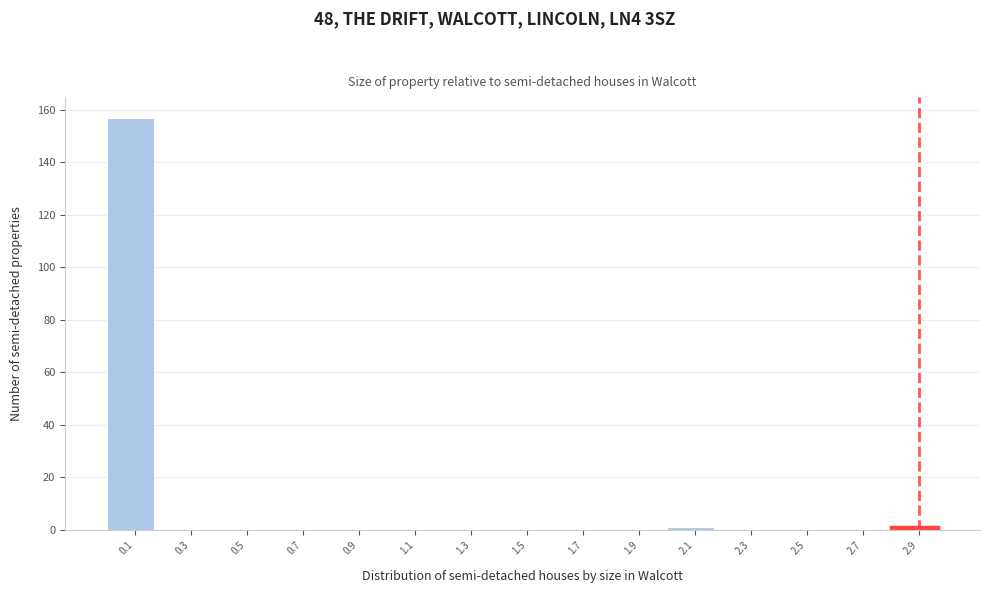

Reading left to right, list every bar in this chart as the range it spans on the x-axis followed by its height. The values are not printed on the chart, so give them approximately, as read against the axis.

0.0 to 0.2: 158
0.2 to 0.4: 0
0.4 to 0.6: 0
0.6 to 0.8: 0
0.8 to 1.0: 0
1.0 to 1.2: 0
1.2 to 1.4: 0
1.4 to 1.6: 0
1.6 to 1.8: 0
1.8 to 2.0: 0
2.0 to 2.2: under 2
2.2 to 2.4: 0
2.4 to 2.6: 0
2.6 to 2.8: 0
2.8 to 3.0: under 2